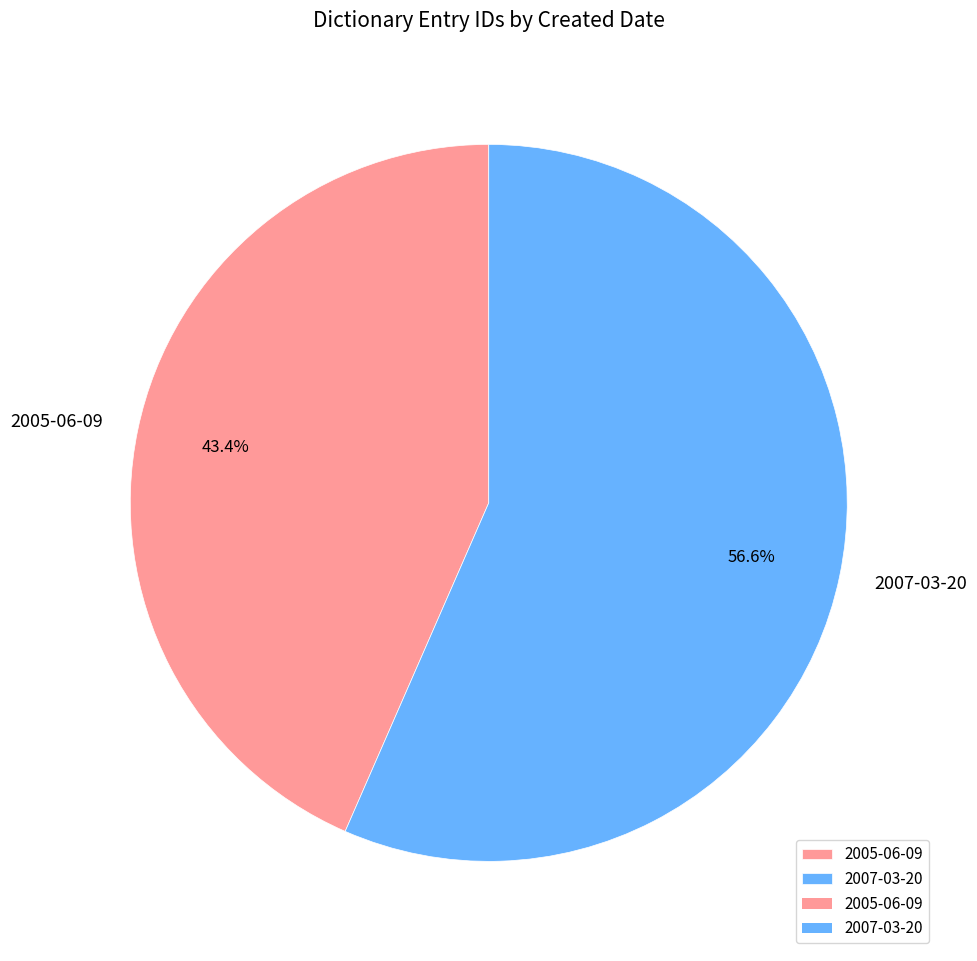

To the nearest percent, what is the average slice percentage?

50%